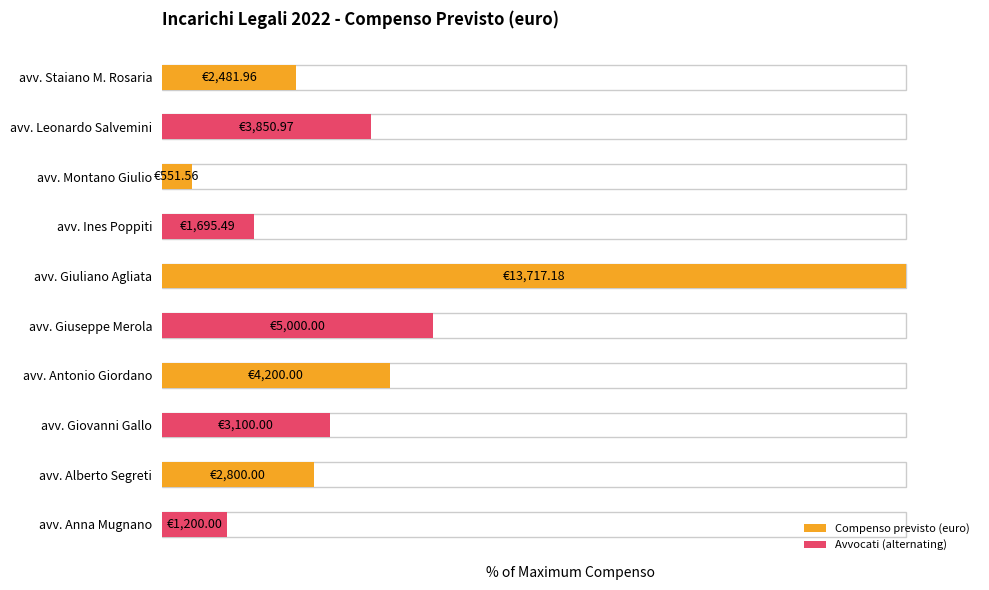

Read the value at avv. Anna Mugnano.

8.7